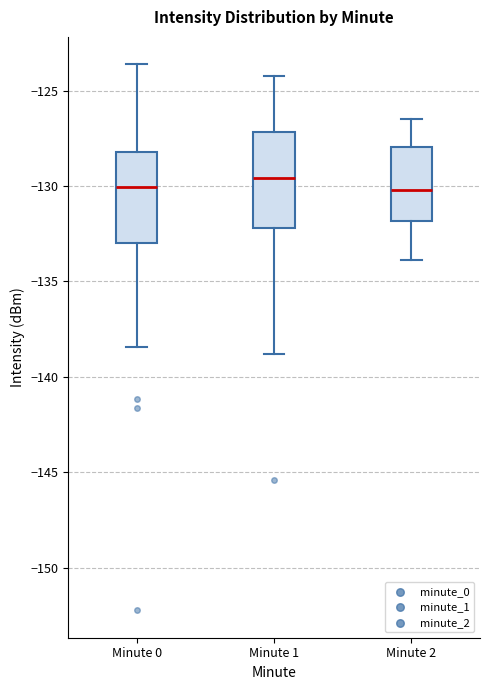

Where does the lower whisker of the box for Minute 0 end on the y-axis? The values are not printed on the chart, so give them approximately, as read against the axis.

-138.5